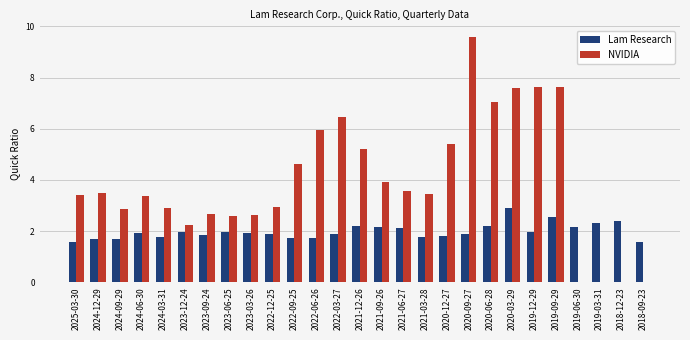

What is the sum of all NVIDIA values?

107.3